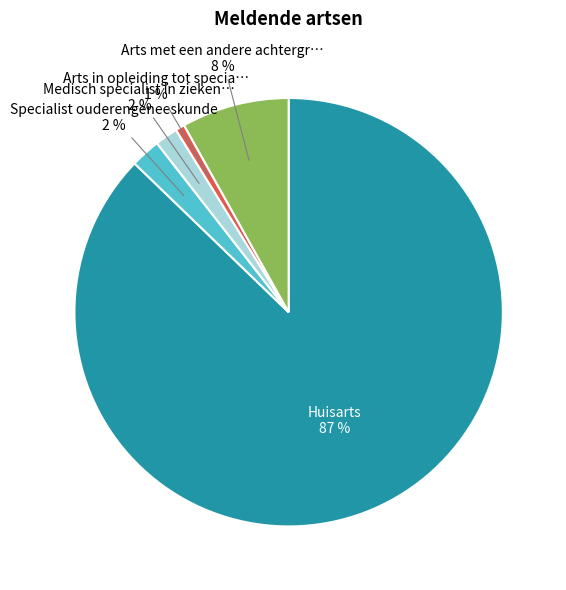

To the nearest percent, what is the average slice percentage?

20%